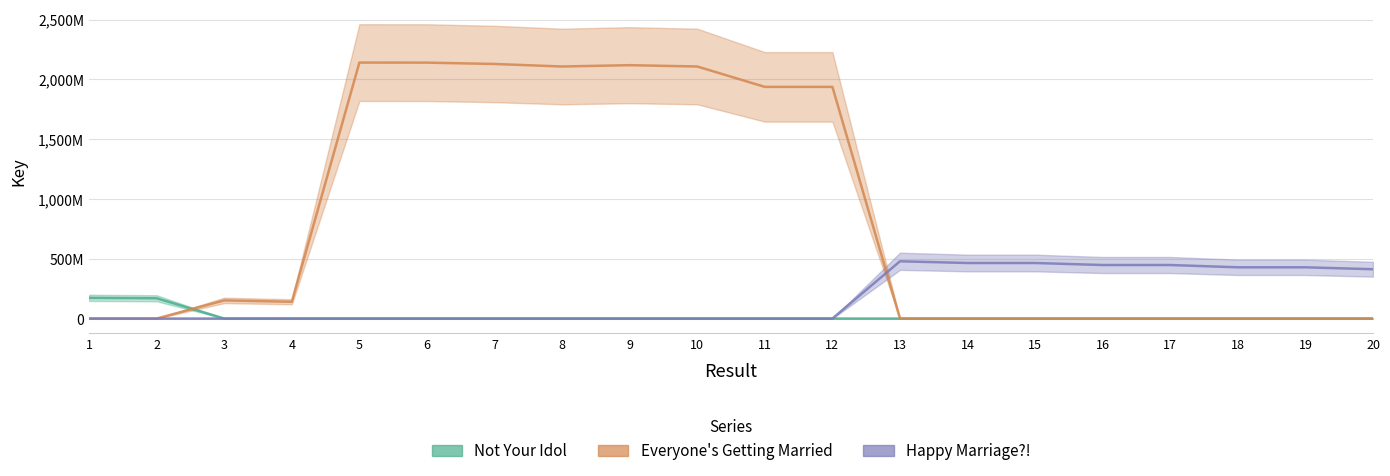

What is the sum of the Everyone's Getting Married values at 8 and 2?

2108569145